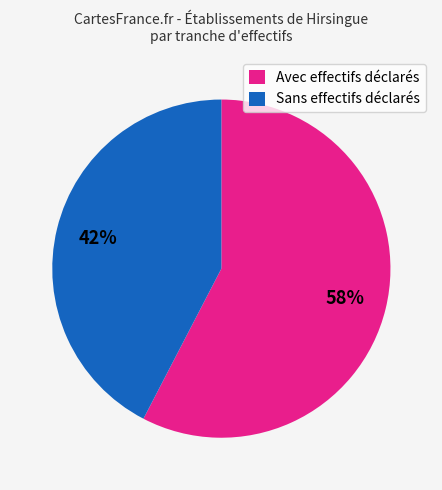

Between Sans effectifs déclarés and Avec effectifs déclarés, which is larger?

Avec effectifs déclarés